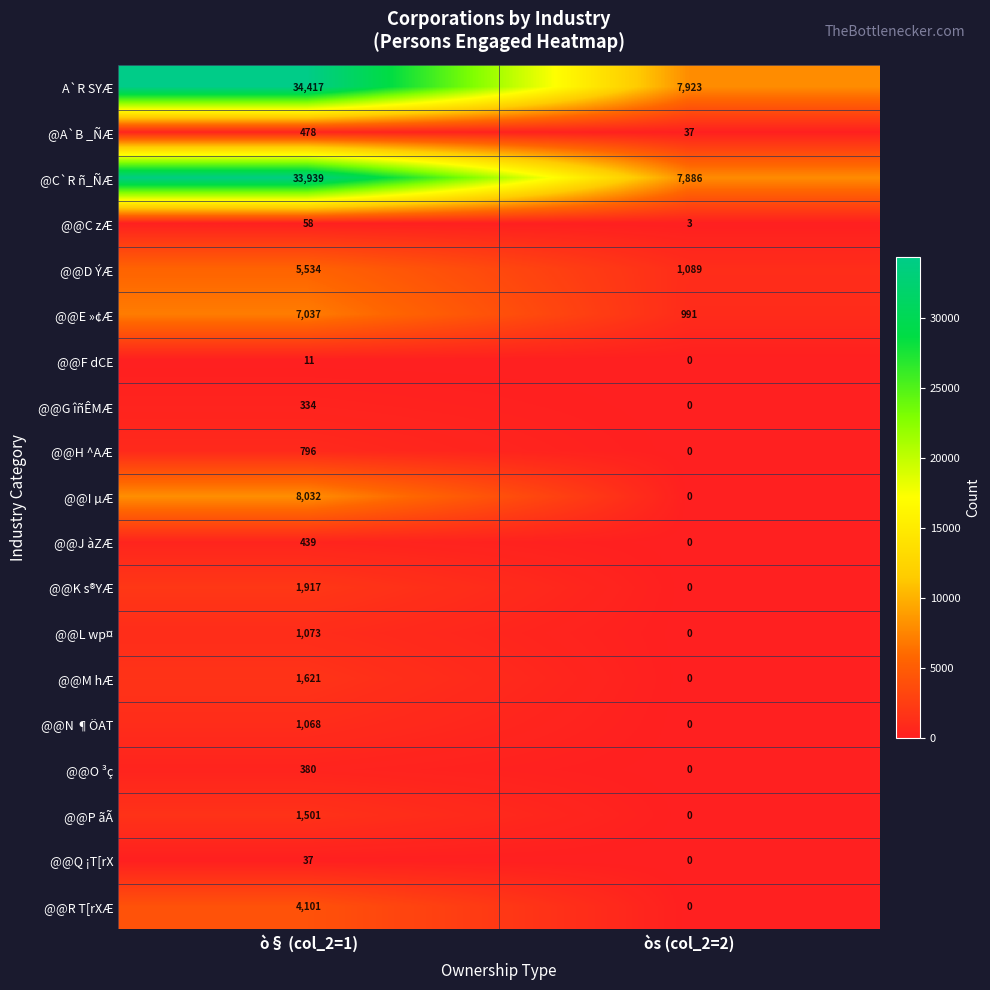

List the series in order of their peak value, highest first.

A`R SYÆ, @C`R ñ_ÑÆ, @@I µÆ, @@E »¢Æ, @@D ÝÆ, @@R T[rXÆ, @@K s®YÆ, @@M hÆ, @@P ãÃ, @@L wp¤, @@N ¶ÖAT, @@H ^AÆ, @A`B _ÑÆ, @@J àZÆ, @@O ³ç, @@G îñÊMÆ, @@C zÆ, @@Q ¡T[rX, @@F dCE